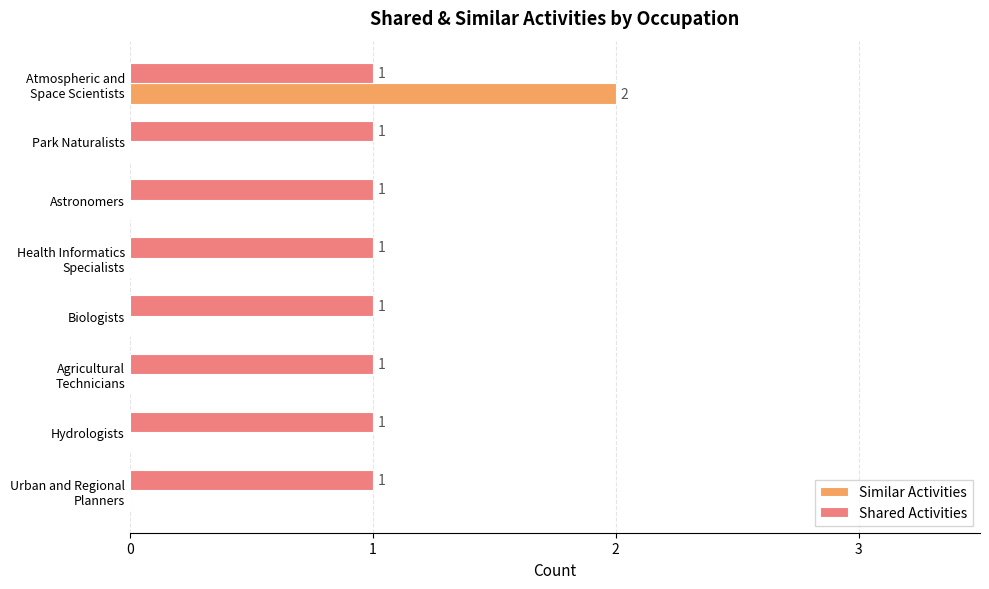

The value of Similar Activities at Park Naturalists is -1. True or false?

False